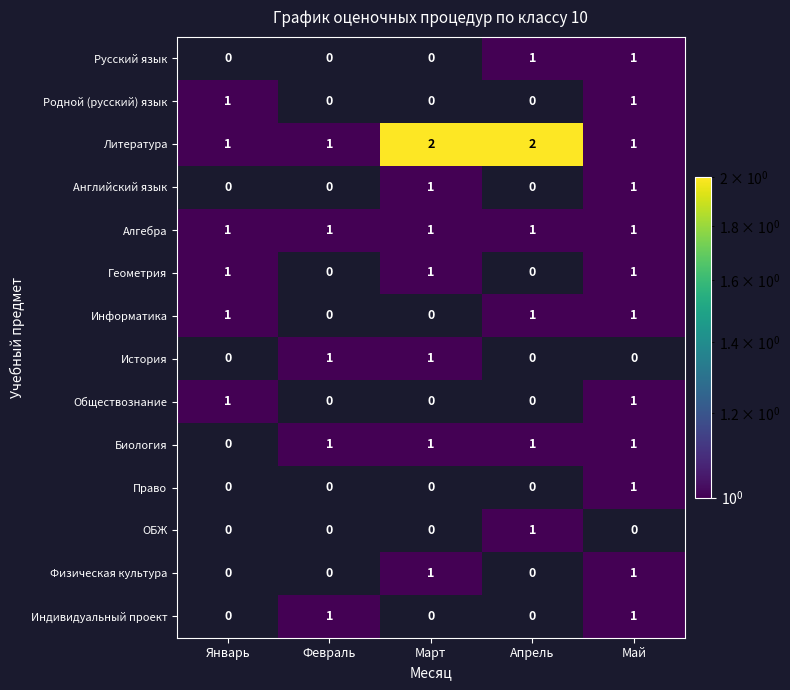

How many series are shown in this chart?

14